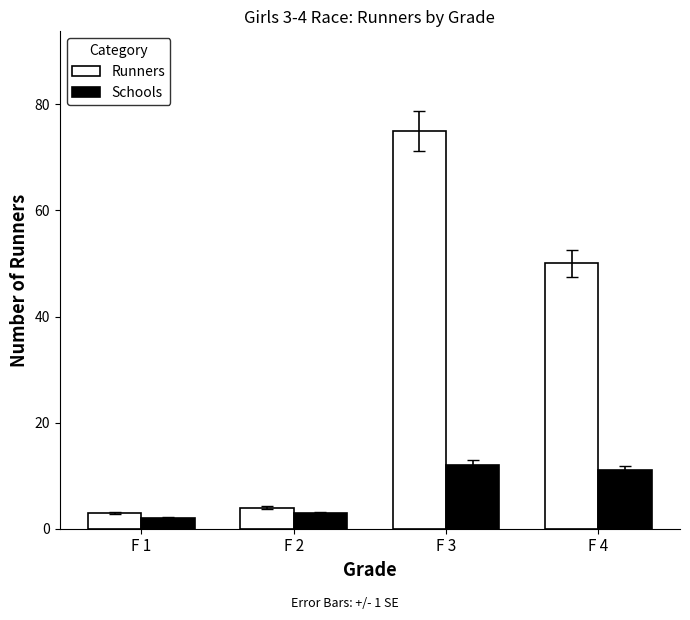

Count the number of categories in the chart.

4